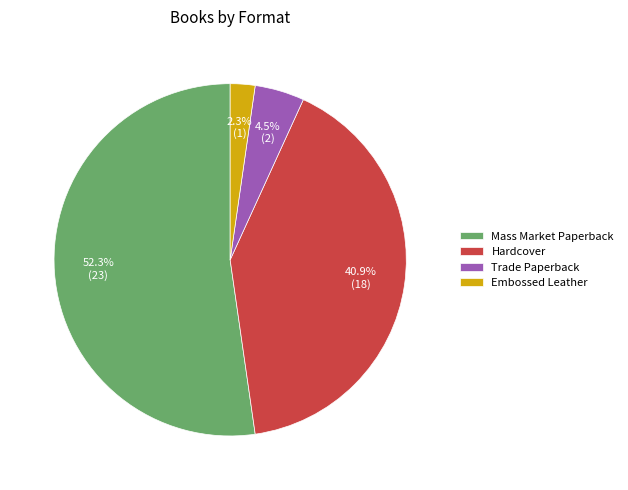

Which has a higher value, Hardcover or Embossed Leather?

Hardcover